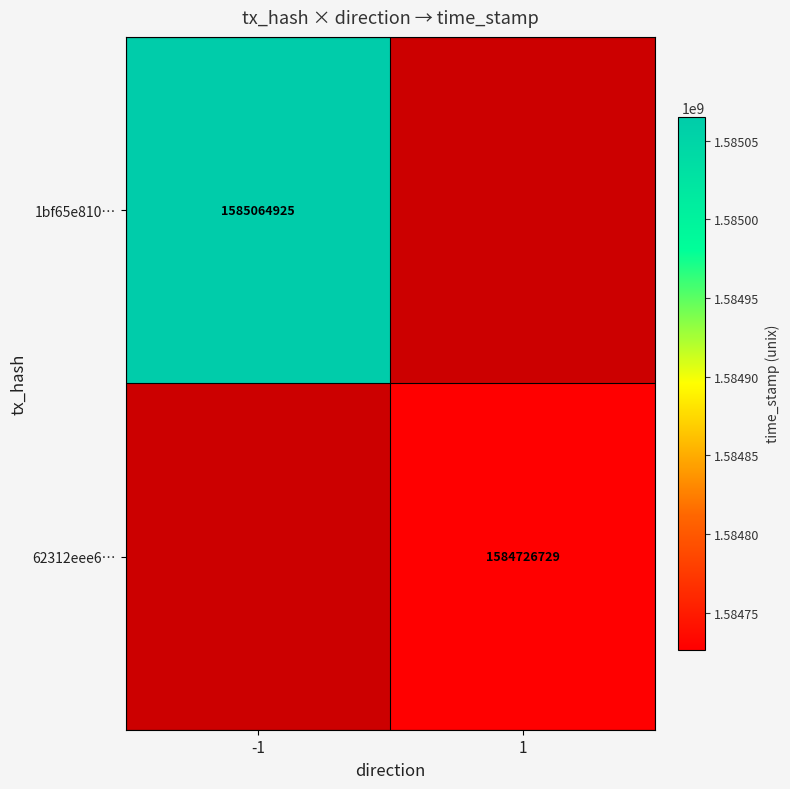

True or false: 62312eee6… has a value of 1003883787 at 1.

False